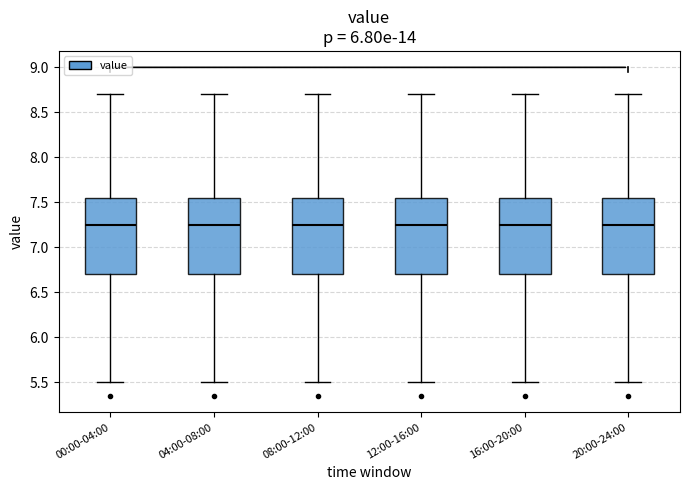

Reading left to right, read every box against the y-axis: the position of its median line, the range the box covers, and the ends of its whiskers. The values are not printed on the chart, so give them approximately, as read against the axis.

00:00-04:00: median 7.25, box 6.70 to 7.55, whiskers 5.50 to 8.70
04:00-08:00: median 7.25, box 6.70 to 7.55, whiskers 5.50 to 8.70
08:00-12:00: median 7.25, box 6.70 to 7.55, whiskers 5.50 to 8.70
12:00-16:00: median 7.25, box 6.70 to 7.55, whiskers 5.50 to 8.70
16:00-20:00: median 7.25, box 6.70 to 7.55, whiskers 5.50 to 8.70
20:00-24:00: median 7.25, box 6.70 to 7.55, whiskers 5.50 to 8.70